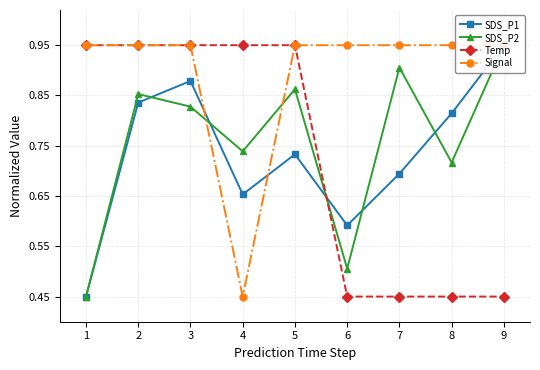

At which label does SDS_P1 reach its peak?

9